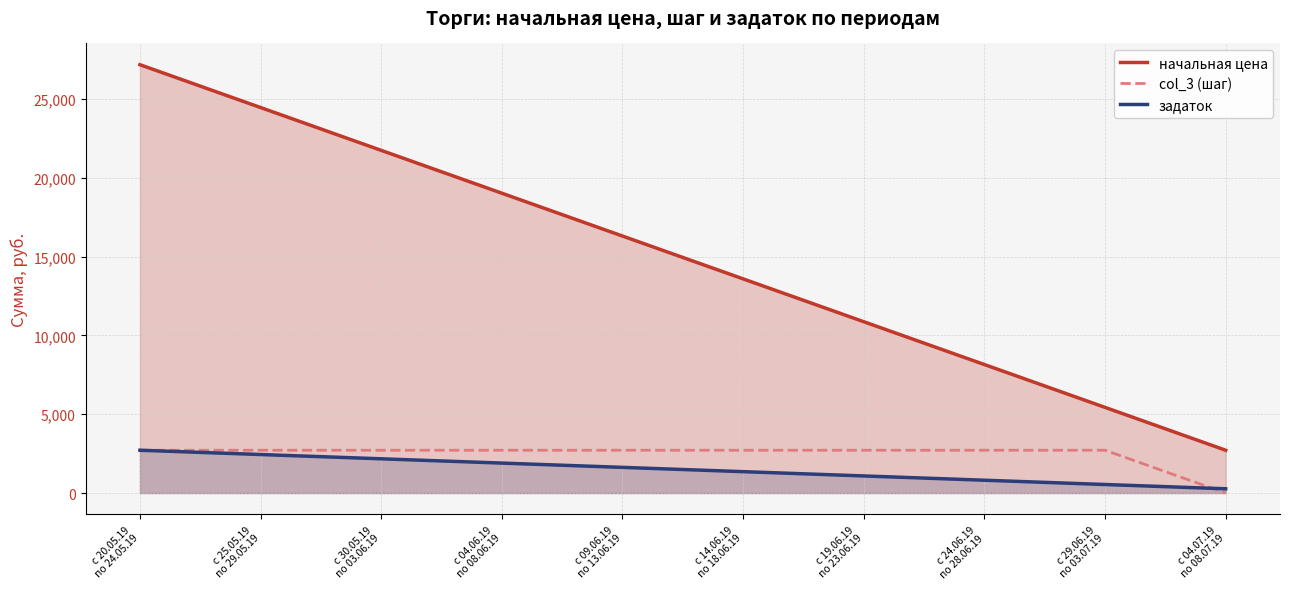

Which series has the largest total across all categories?

начальная цена